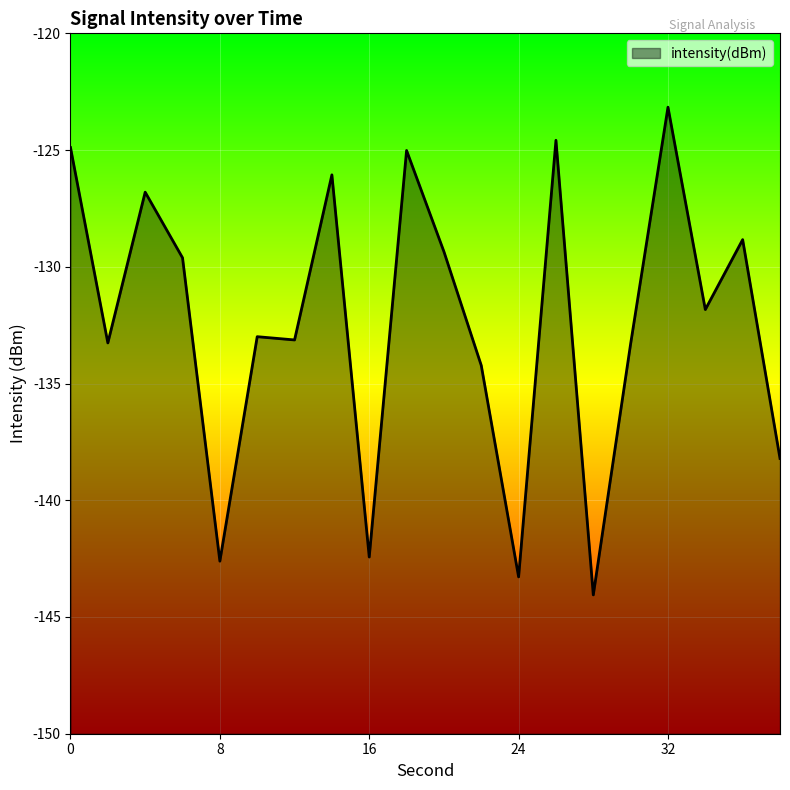

What is the minimum value shown in the chart?

-144.1